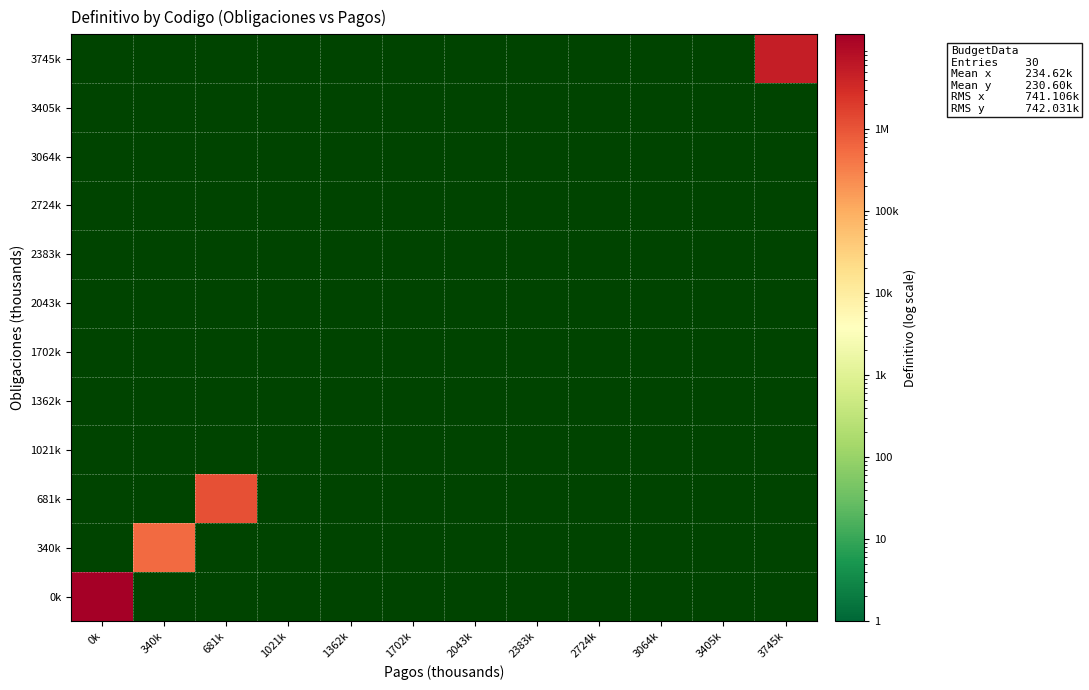

List the series in order of their peak value, lowest first.

0k, 340k, 681k, 1021k, 1362k, 1702k, 2043k, 2383k, 2724k, 3064k, 3405k, 3745k